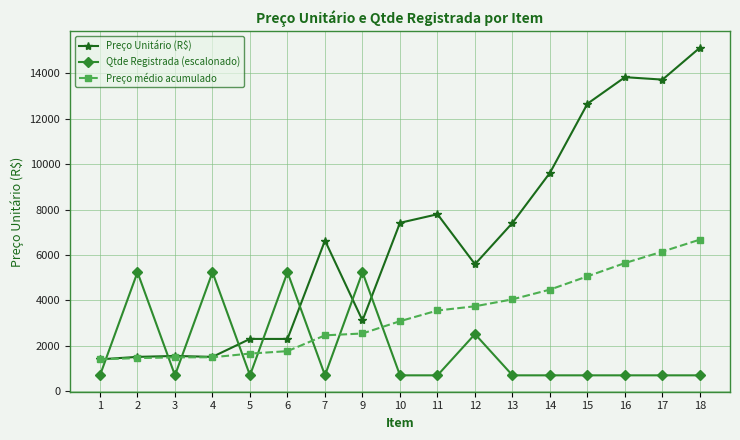

Rank the series by their maximum value, from highest to lowest.

Preço Unitário (R$), Preço médio acumulado, Qtde Registrada (escalonado)